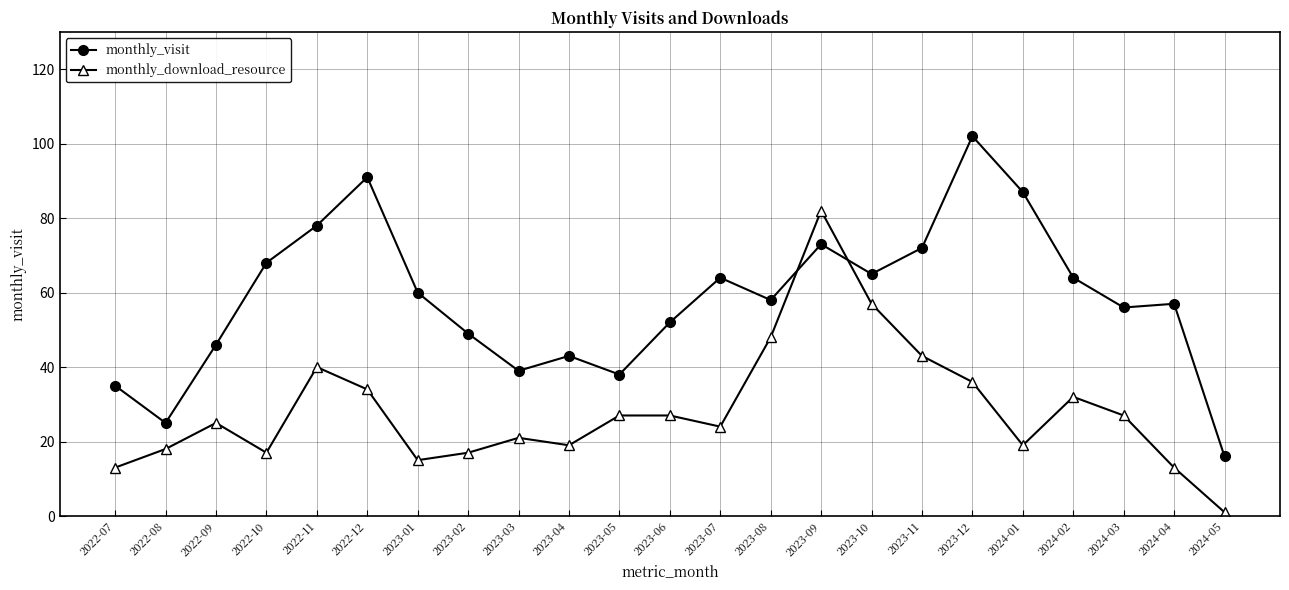

What is the maximum value for monthly_download_resource?

82